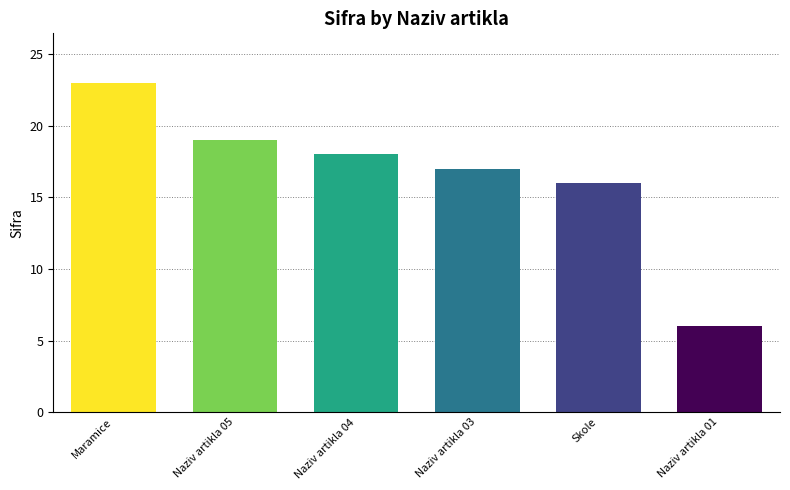

Count the number of data series in this chart.

1